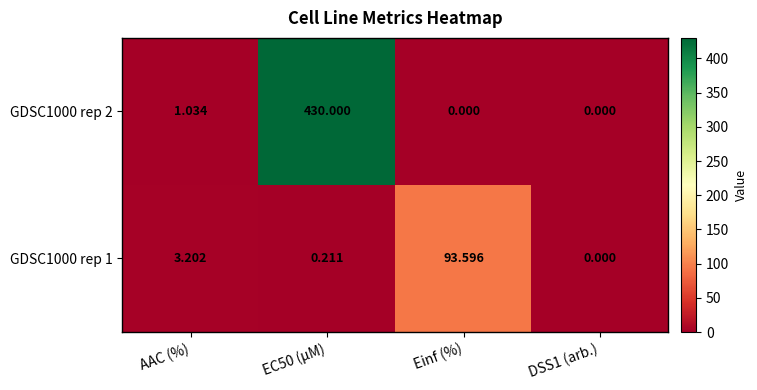

Is the value of GDSC1000 rep 1 at AAC (%) greater than the value of GDSC1000 rep 2 at AAC (%)?

Yes